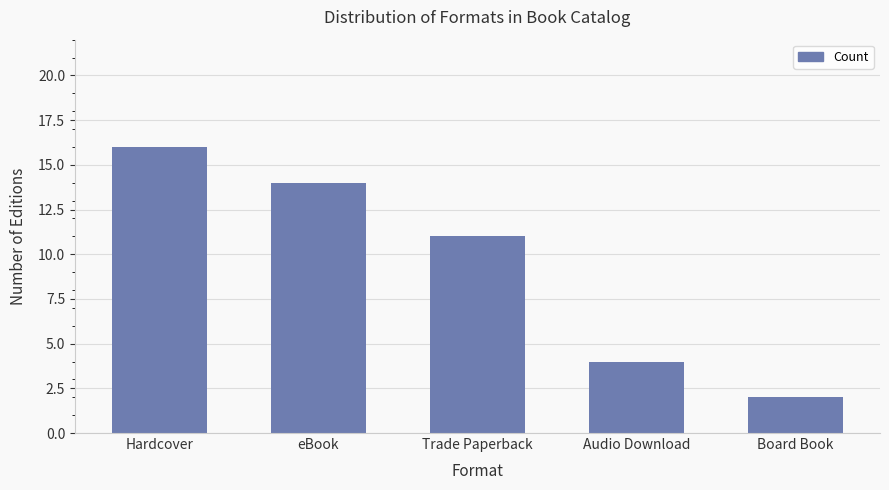

Which category has the highest value across all series?

Hardcover